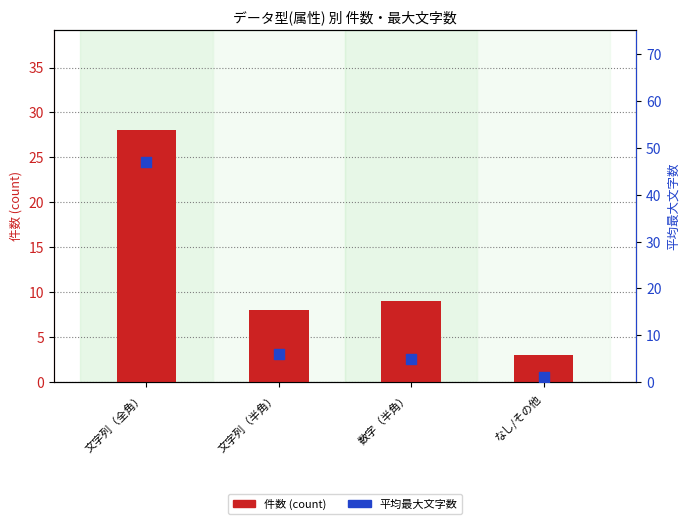

Which series has the largest total across all categories?

平均最大文字数